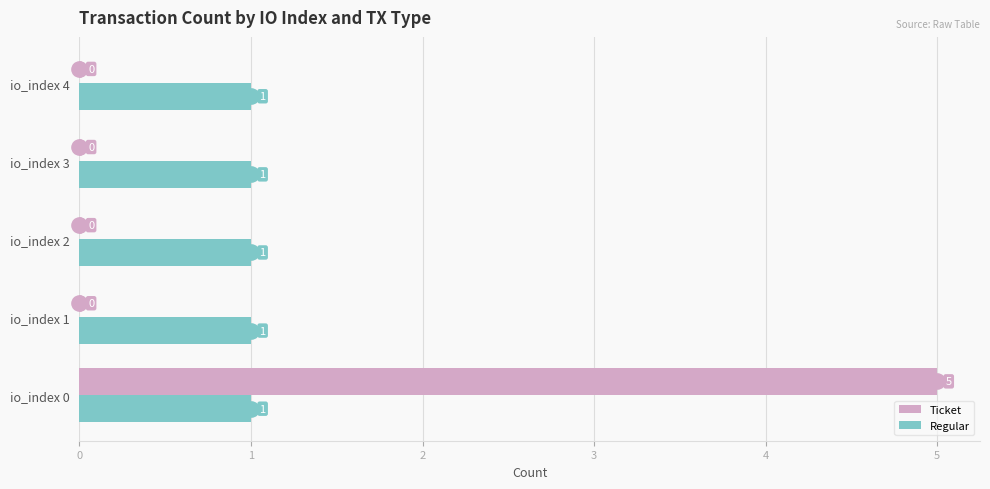

What are all the series names shown in the legend?

Ticket, Regular